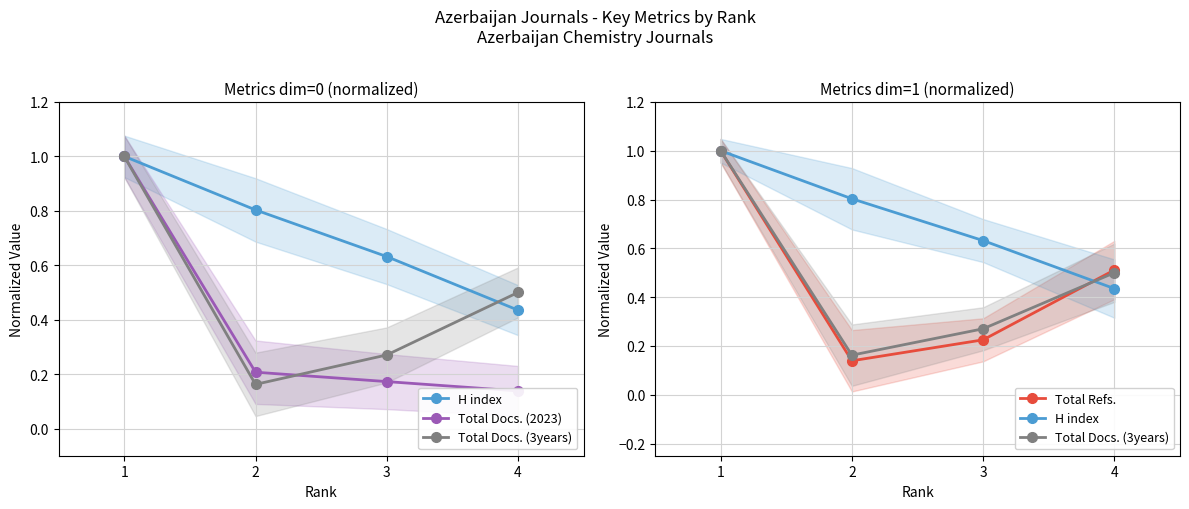

Count the Total Docs. (3years) values in the range 0 to 1.

4